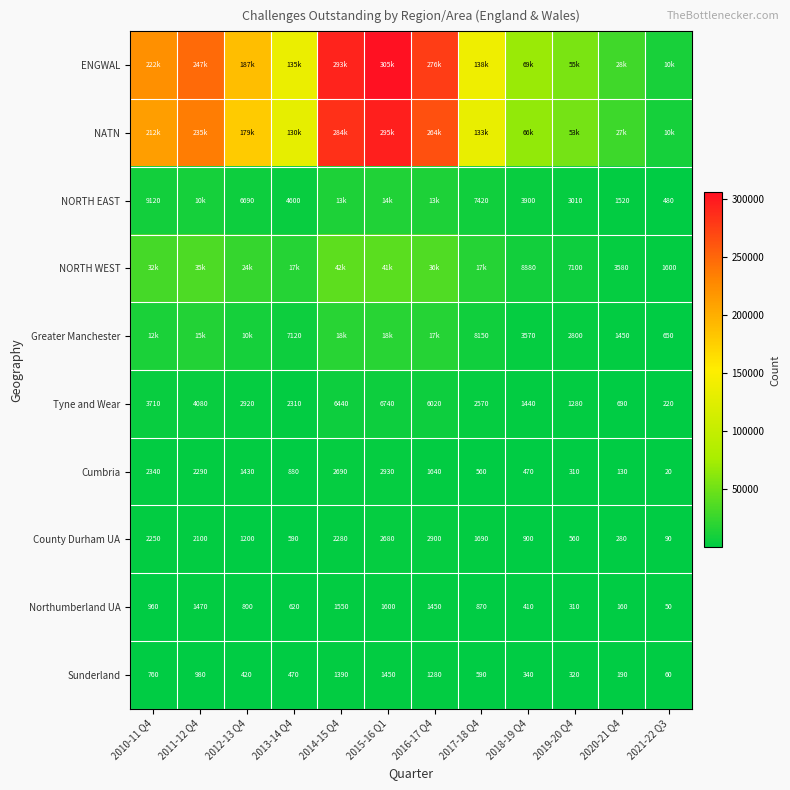

Rank the categories by Cumbria value from lowest to highest.

2021-22 Q3, 2020-21 Q4, 2019-20 Q4, 2018-19 Q4, 2017-18 Q4, 2013-14 Q4, 2012-13 Q4, 2016-17 Q4, 2011-12 Q4, 2010-11 Q4, 2014-15 Q4, 2015-16 Q1